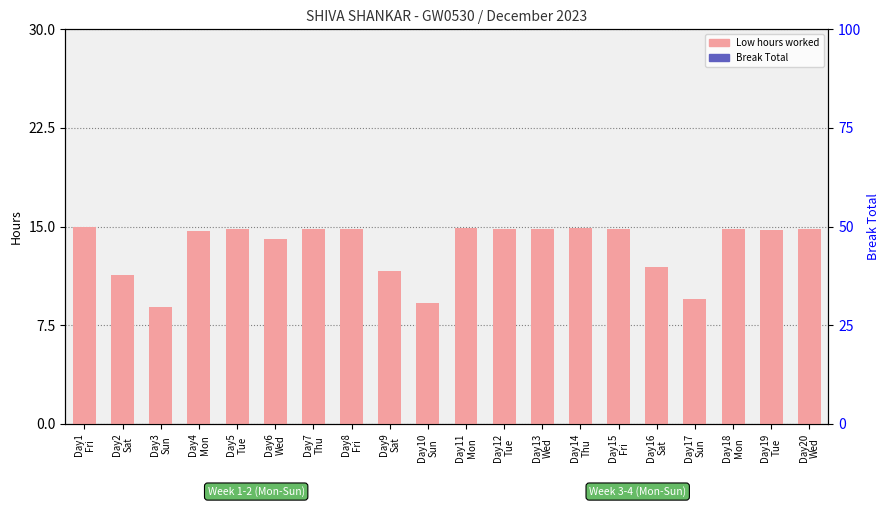

Read the Low (hours) value at Day15
Fri.

14.8